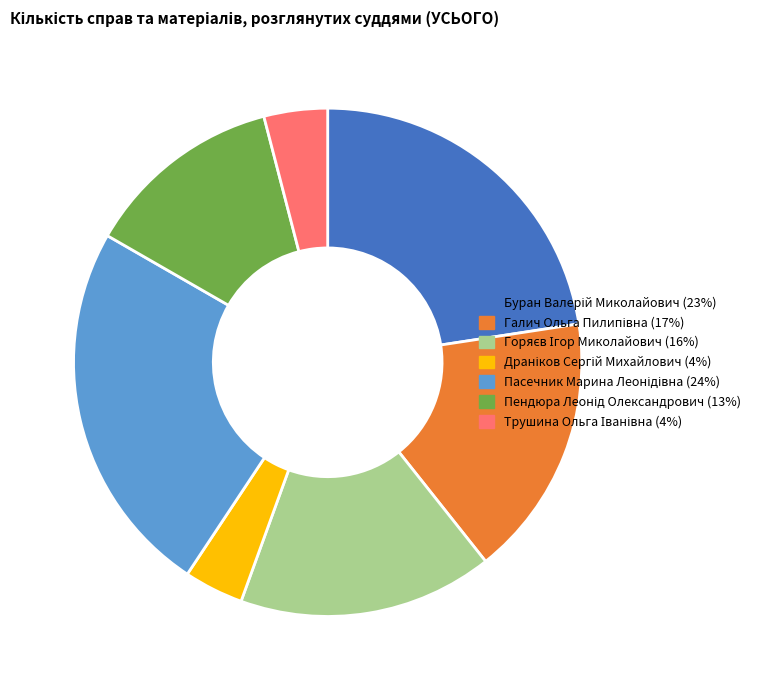

Is there any slice that represents more than half of the pie?

No